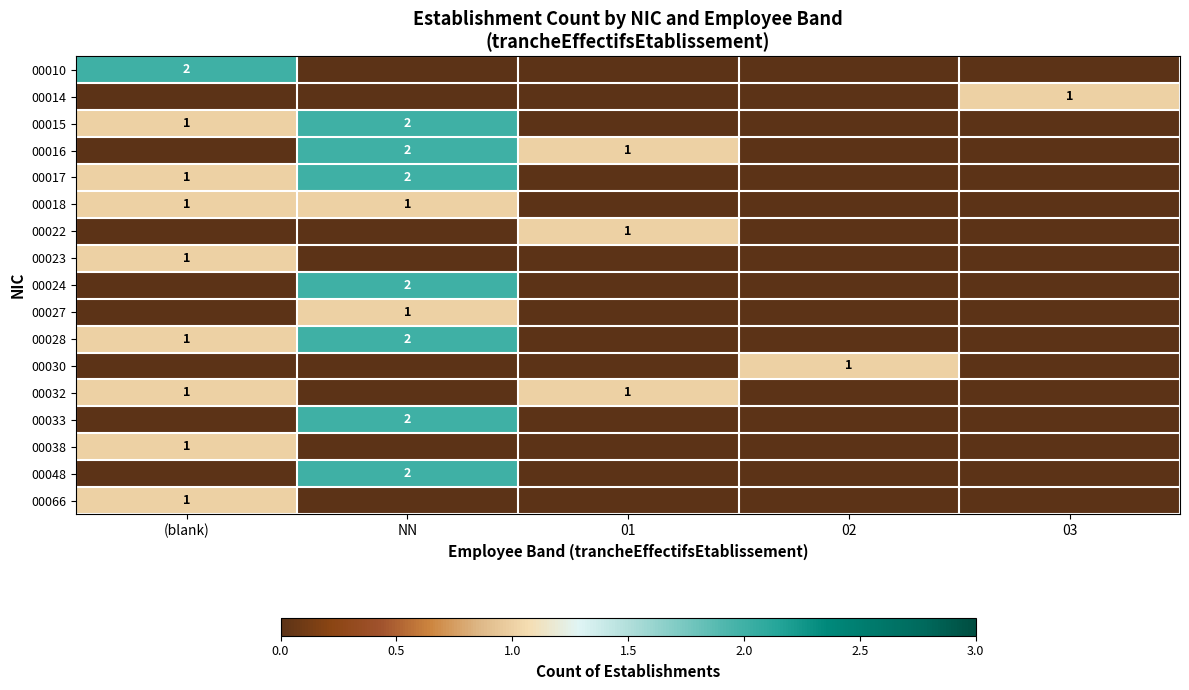

The 00018 series shows 1 at (blank). True or false?

True